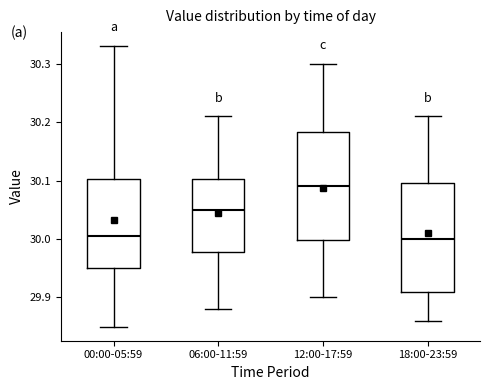

Reading left to right, read every box against the y-axis: the position of its median line, the range the box covers, and the ends of its whiskers. The values are not printed on the chart, so give them approximately, as read against the axis.

00:00-05:59: median 30.01, box 29.95 to 30.10, whiskers 29.85 to 30.33
06:00-11:59: median 30.05, box 29.98 to 30.10, whiskers 29.88 to 30.21
12:00-17:59: median 30.09, box 30.00 to 30.18, whiskers 29.90 to 30.30
18:00-23:59: median 30.00, box 29.91 to 30.10, whiskers 29.86 to 30.21